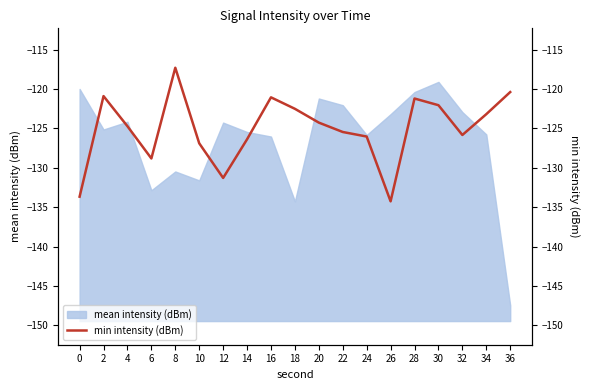

The chart shows a value of -169.2 at 30. True or false?

False